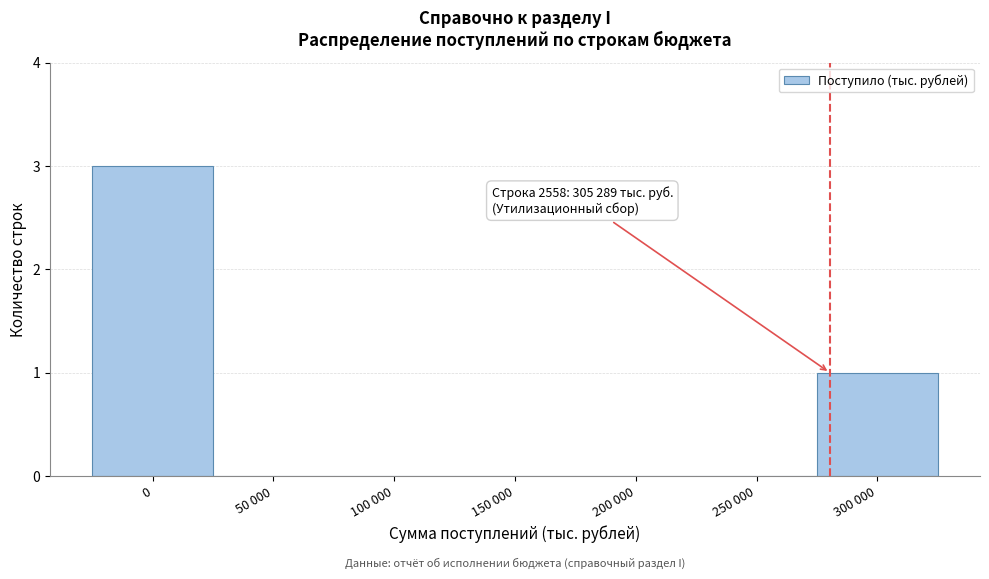

Reading left to right, extract all data points from this chart.

0=3	50 000=0	100 000=0	150 000=0	200 000=0	250 000=0	300 000=1